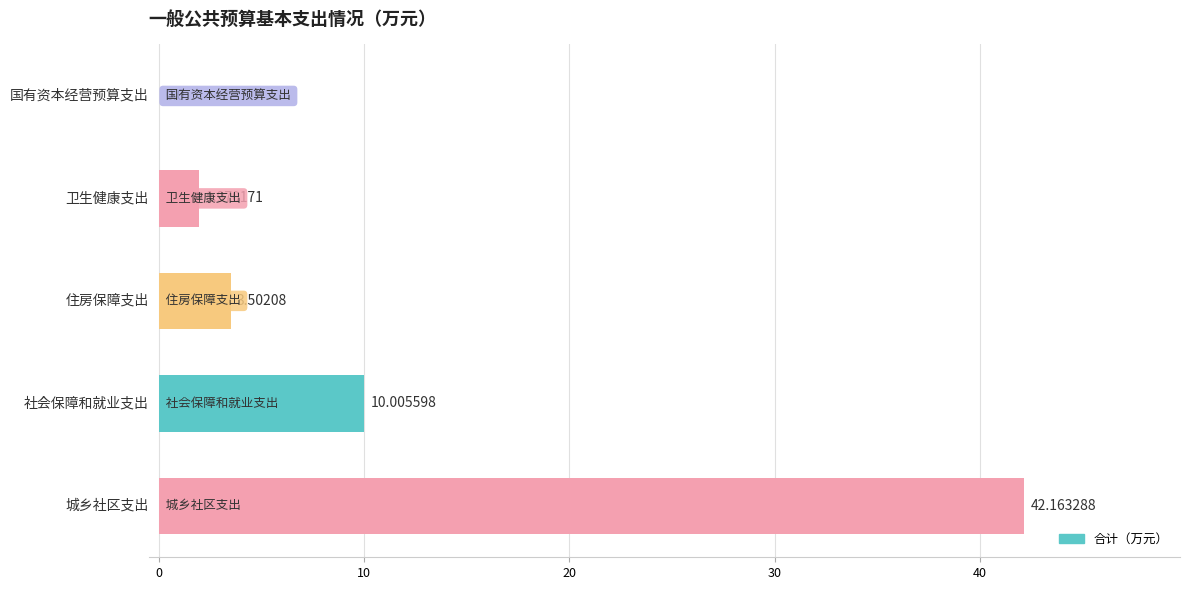

What is the sum of all values?

57.6